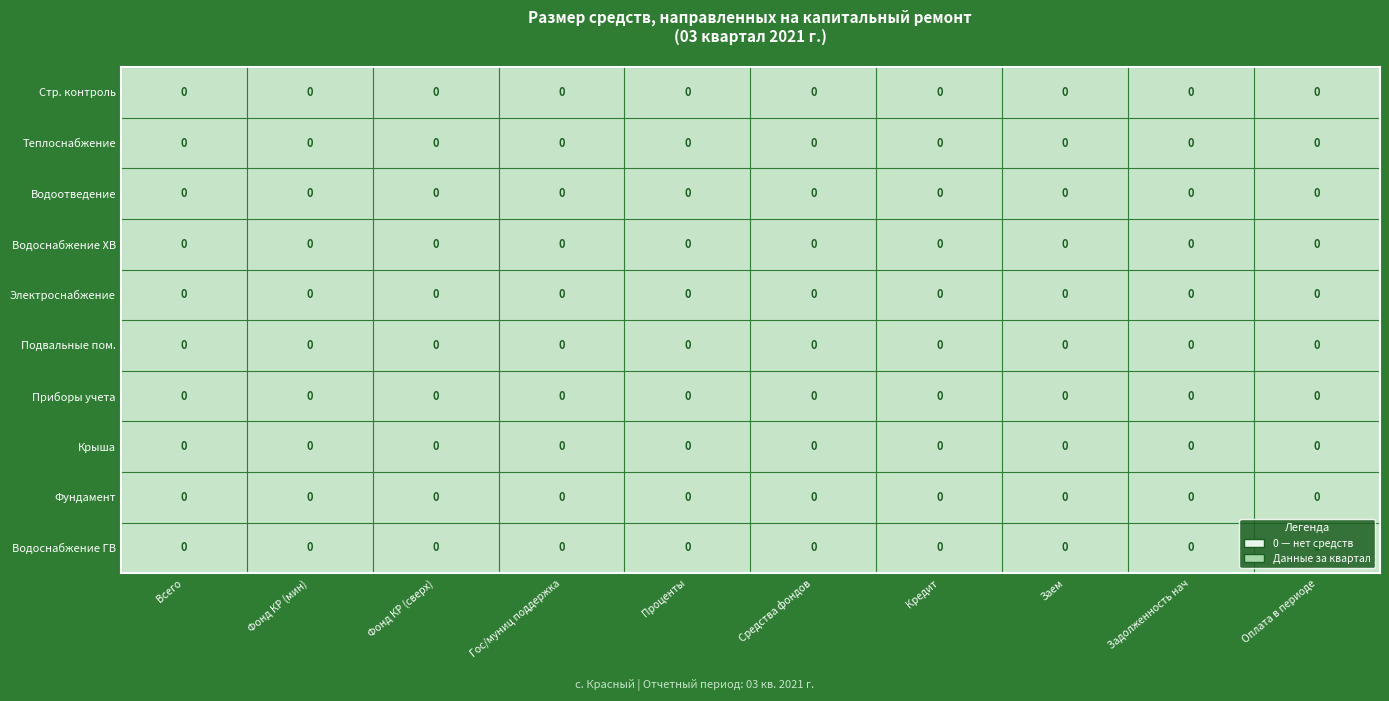

True or false: Крыша has a value of 0.0 at Проценты.

True